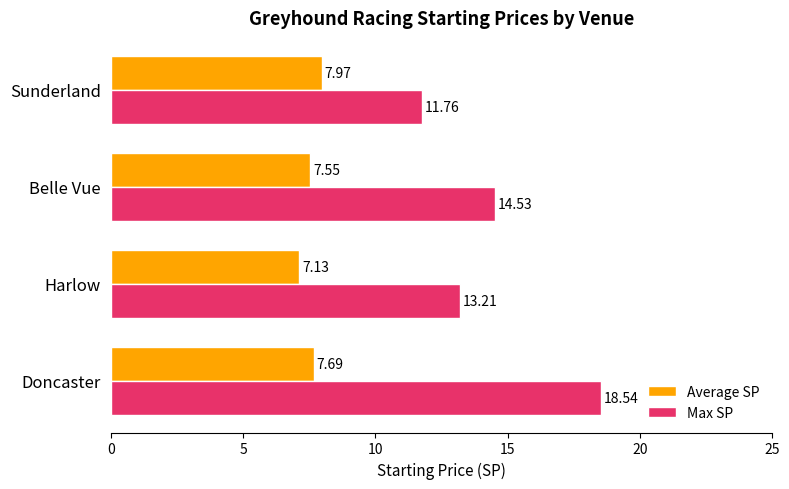

What is the sum of all Max SP values?

58.0